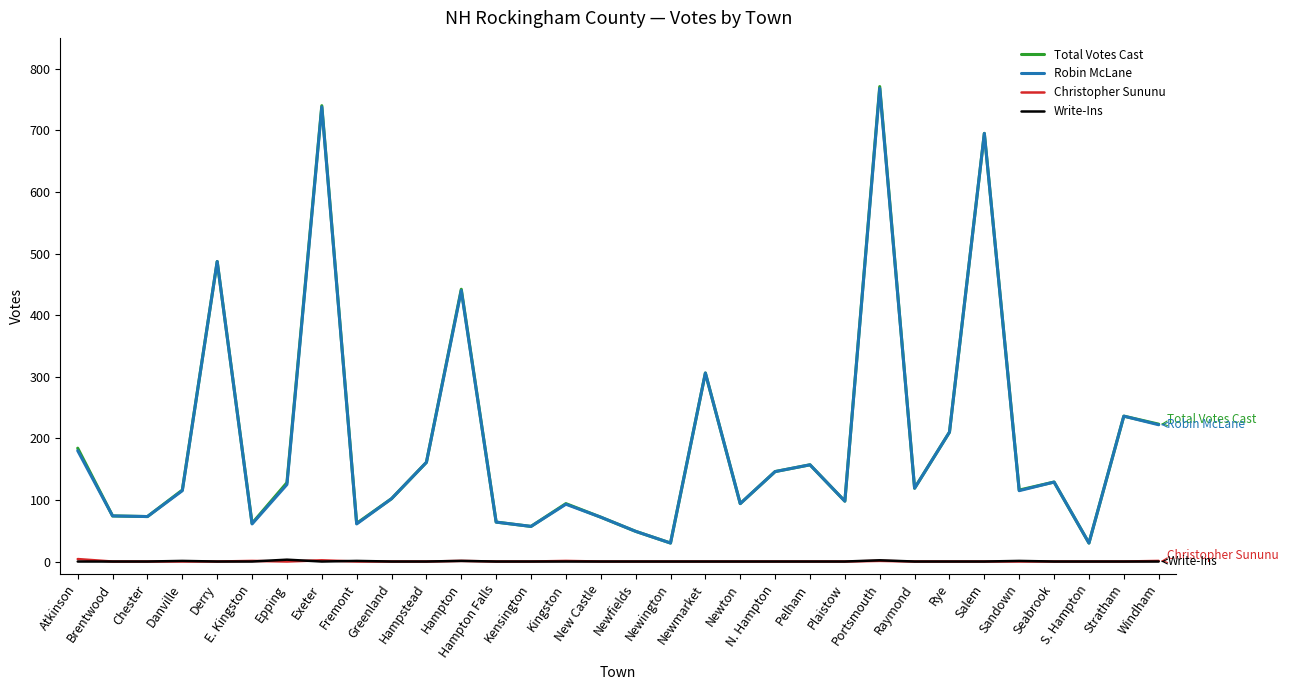

How many distinct data groups are displayed?

4